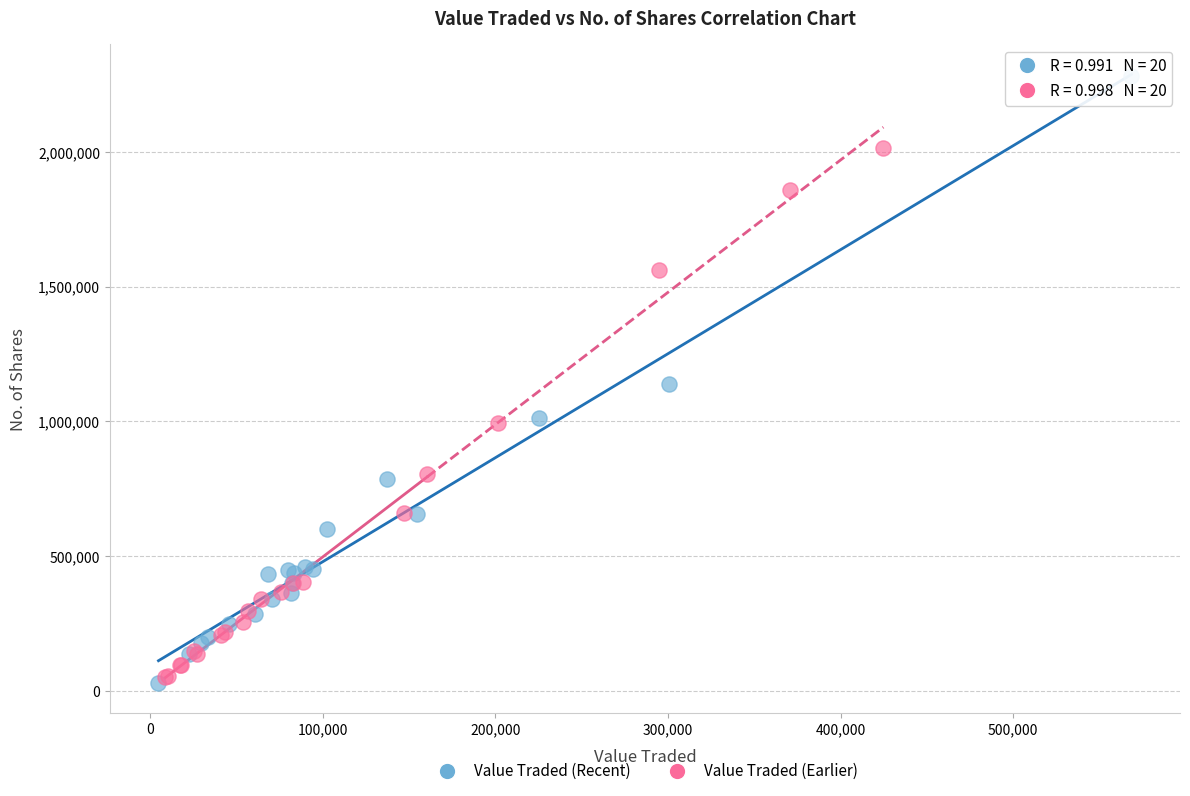

What are all the series names shown in the legend?

Value Traded (Recent), Value Traded (Earlier)